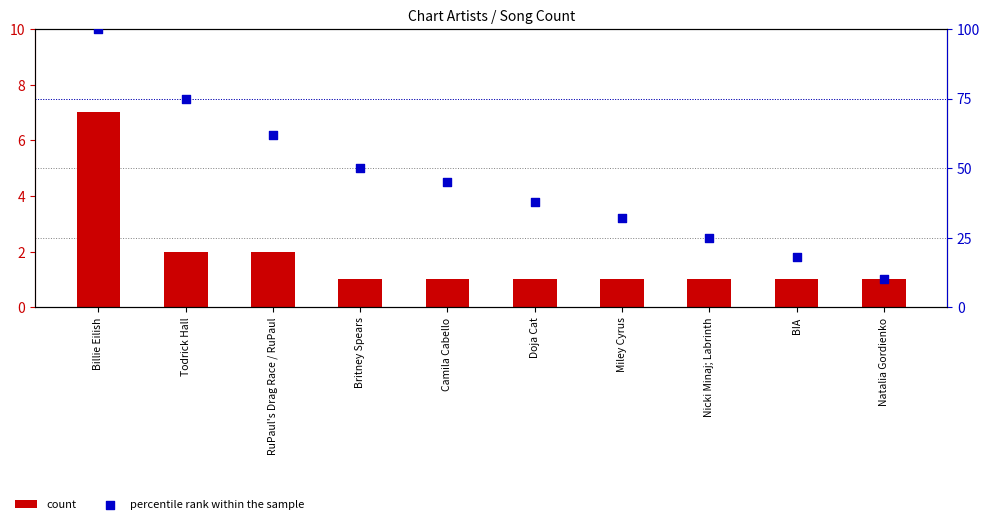

At how many categories does at least one series exceed 81?

1